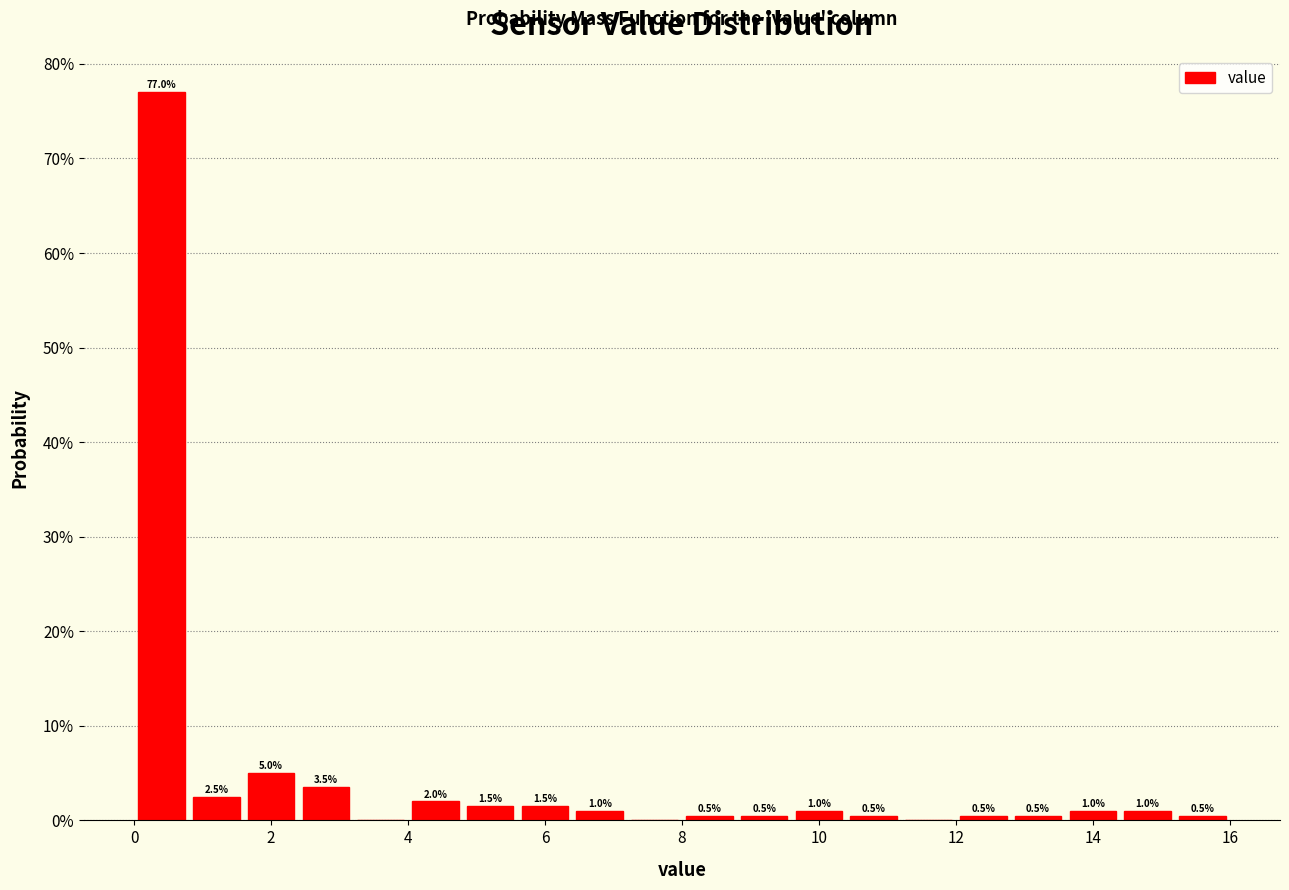

Over which range of the x-axis is the bar tallest?

0.0 to 0.8